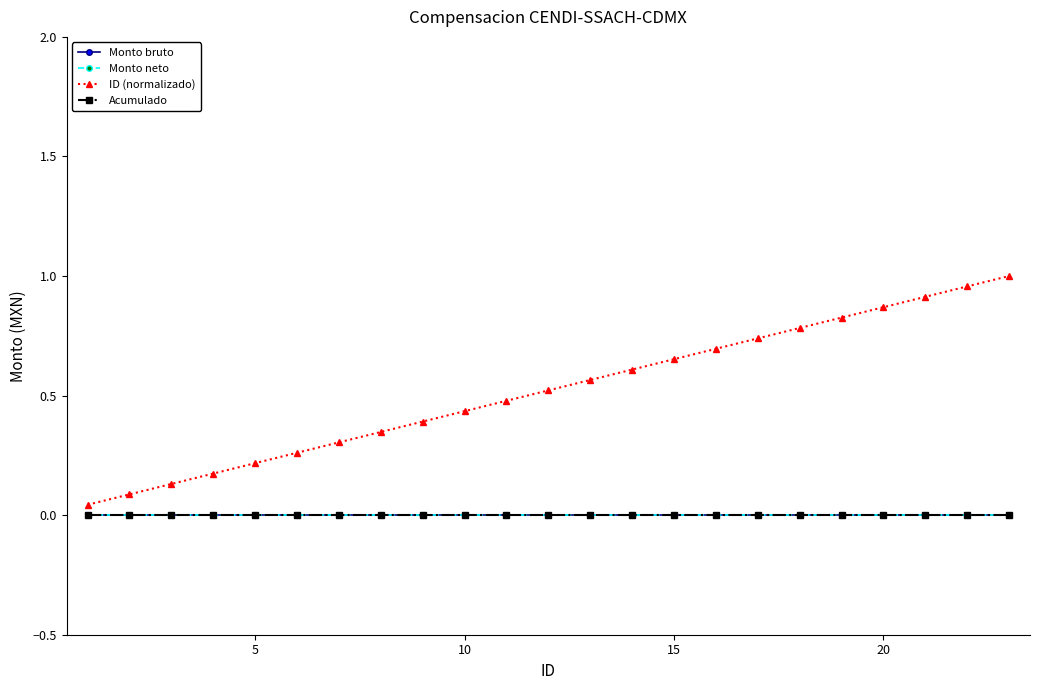

Does the chart have visible grid lines?

No